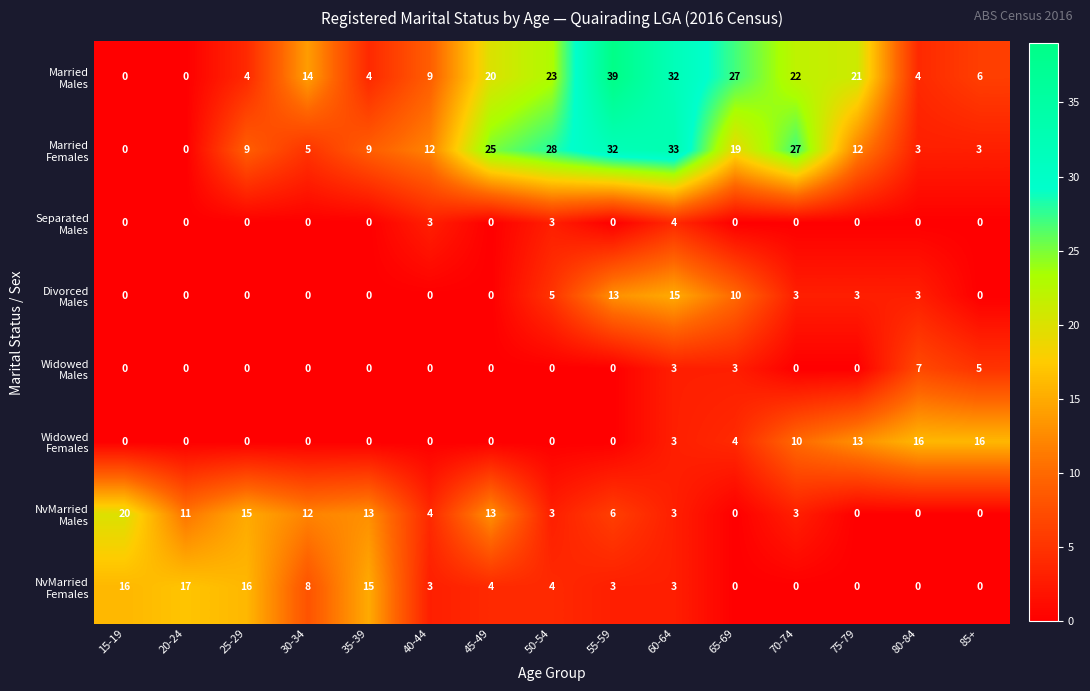

What is the difference between the highest and lowest values at 25-29?

16